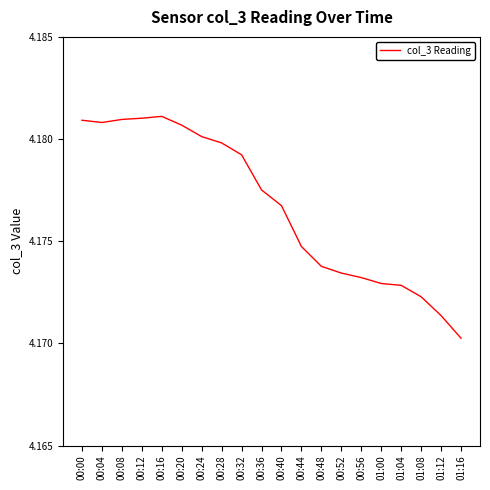

Is this an area chart (filled region under the line)?

No